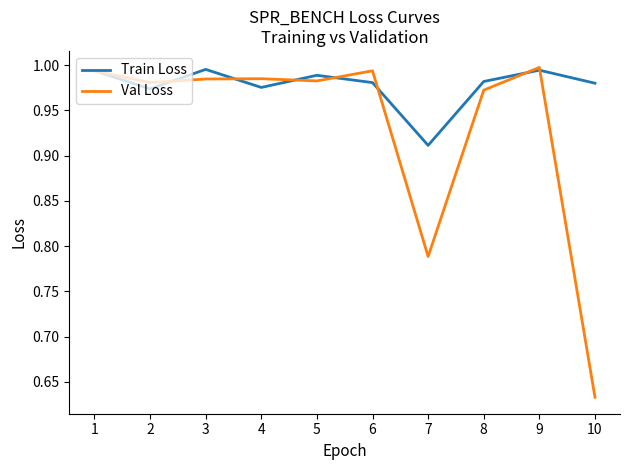

Which series has the widest spread of values?

Val Loss